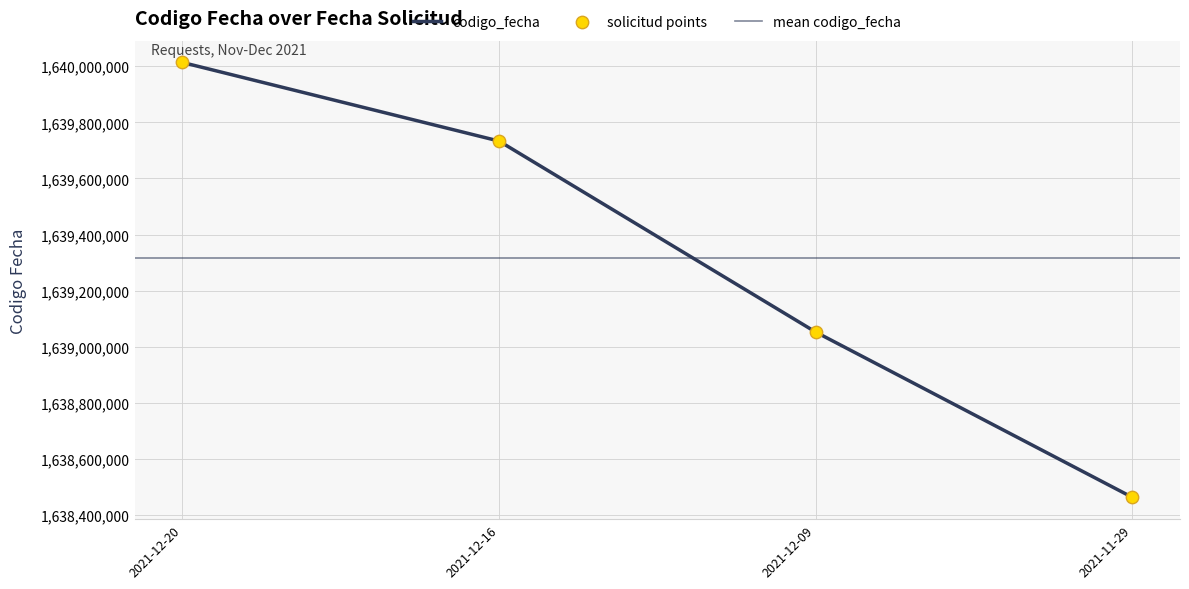

Approximately how many times larger is the value at 2021-11-29 compared to 2021-12-09?

1.0